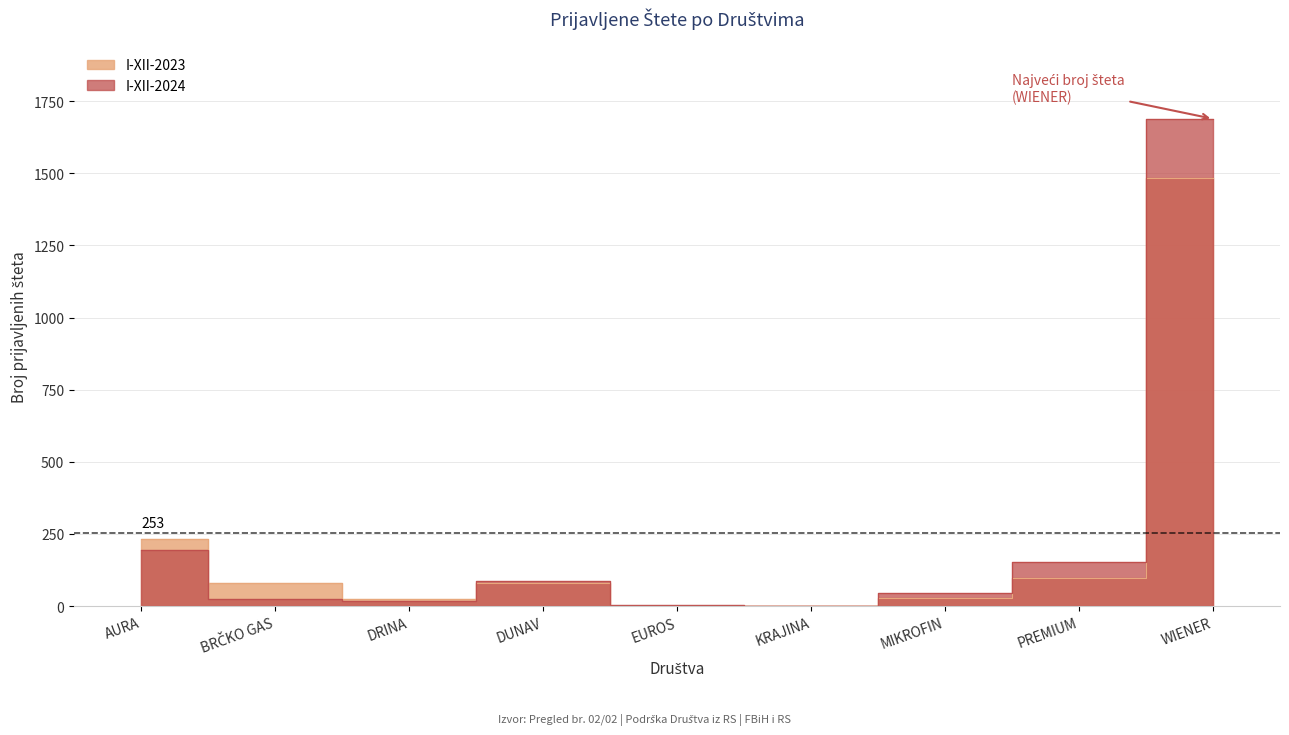

How many data points in I-XII-2024 are less than 47?

4